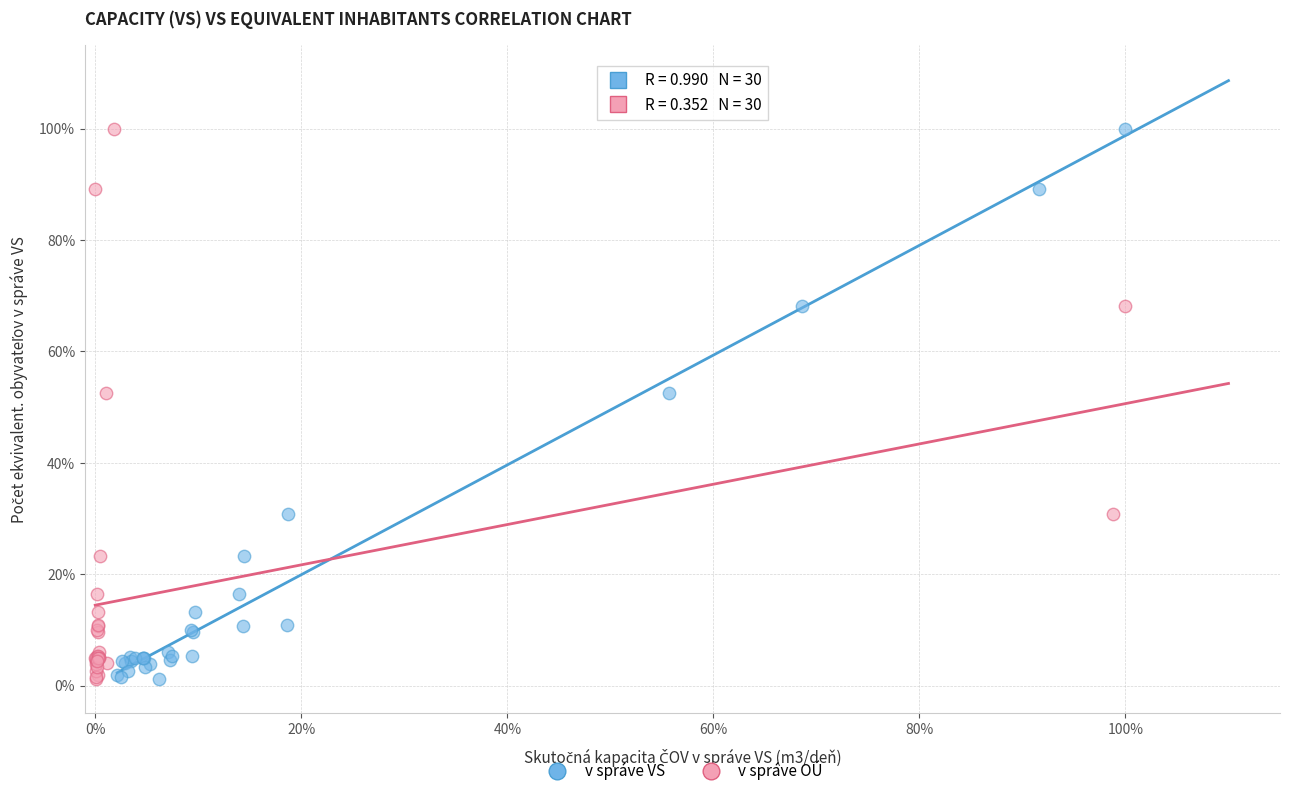

What are all the series names shown in the legend?

v správe VS, v správe OÚ